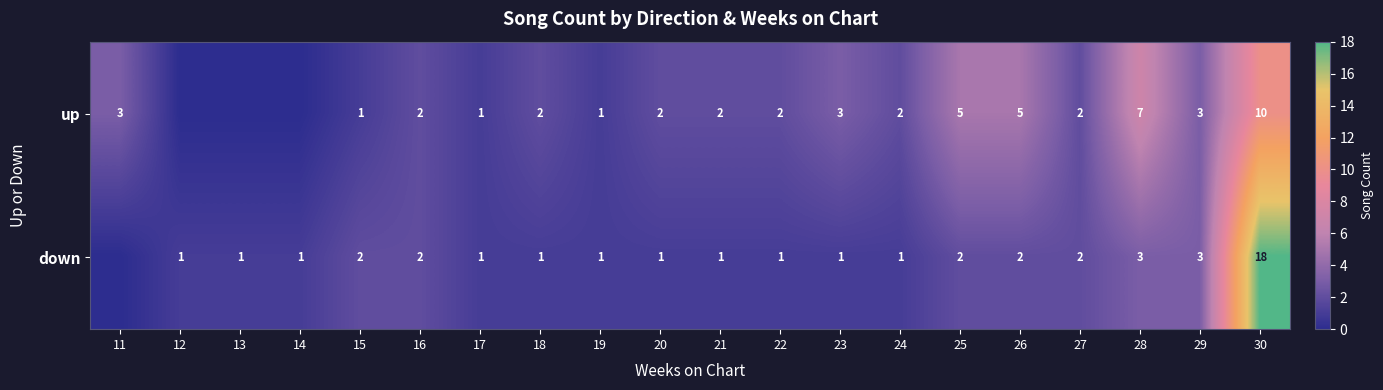

True or false: down has a value of 1 at 28.

False